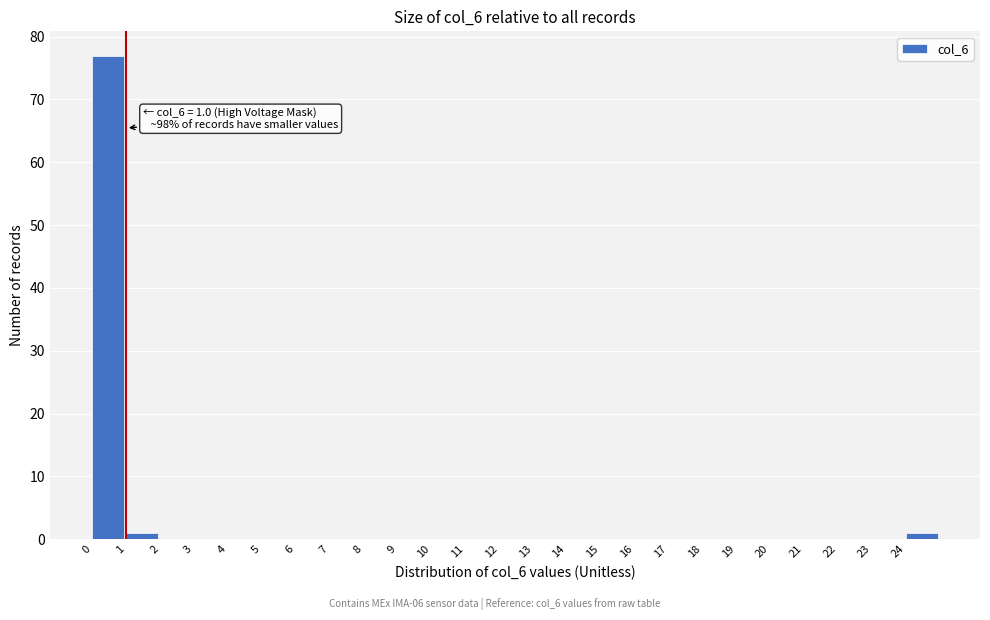

Over which range of the x-axis is the bar tallest?

0 to 1